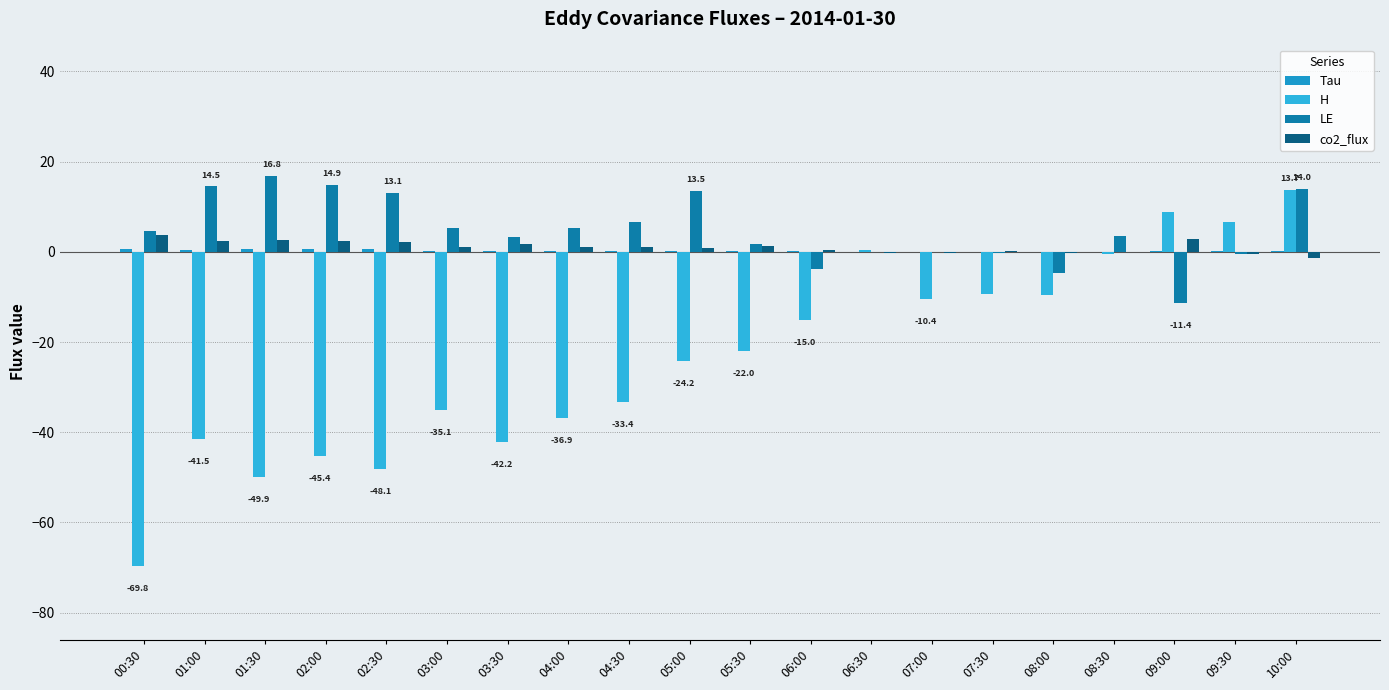

Is it true that Tau equals 0.0 at 03:30?

False